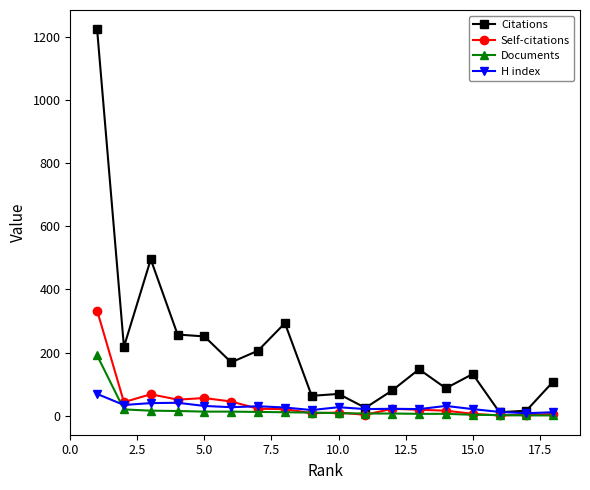

Which series has the largest total across all categories?

Citations